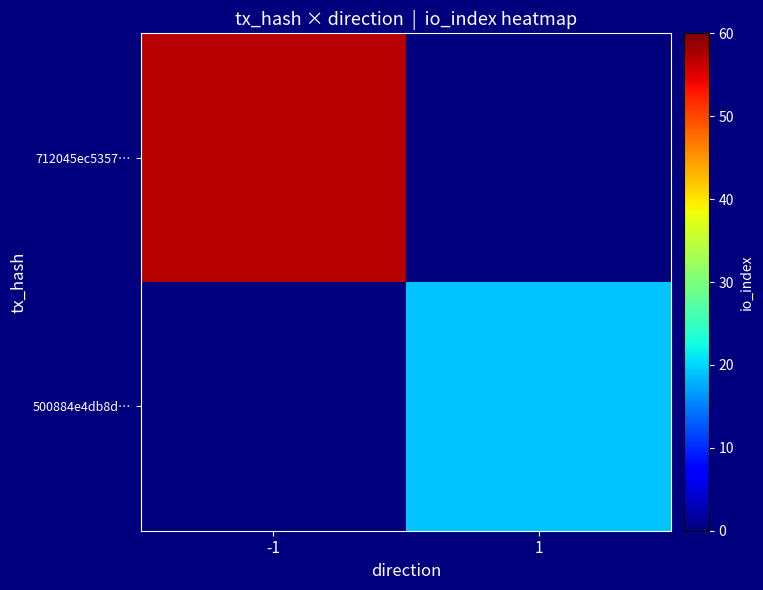

Which series changed the most between -1 and 1?

712045ec5357…